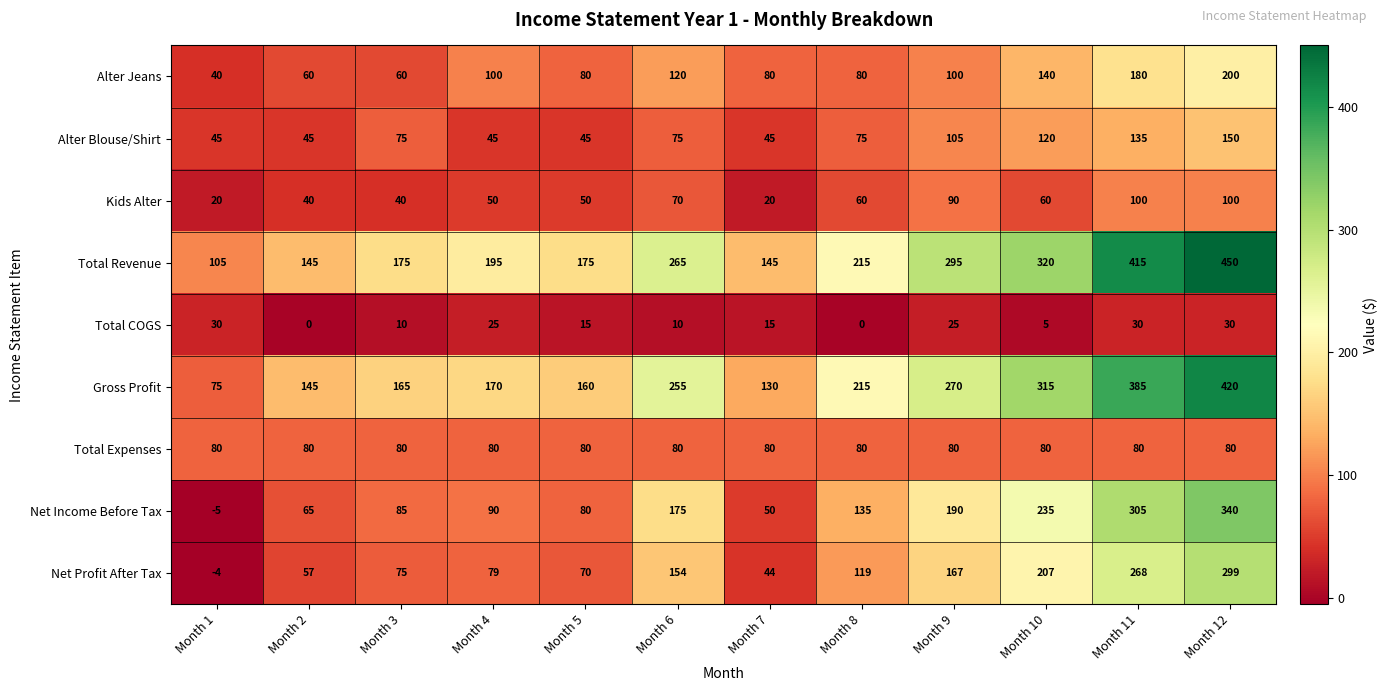

How many data points in Net Income Before Tax are less than 135?

6